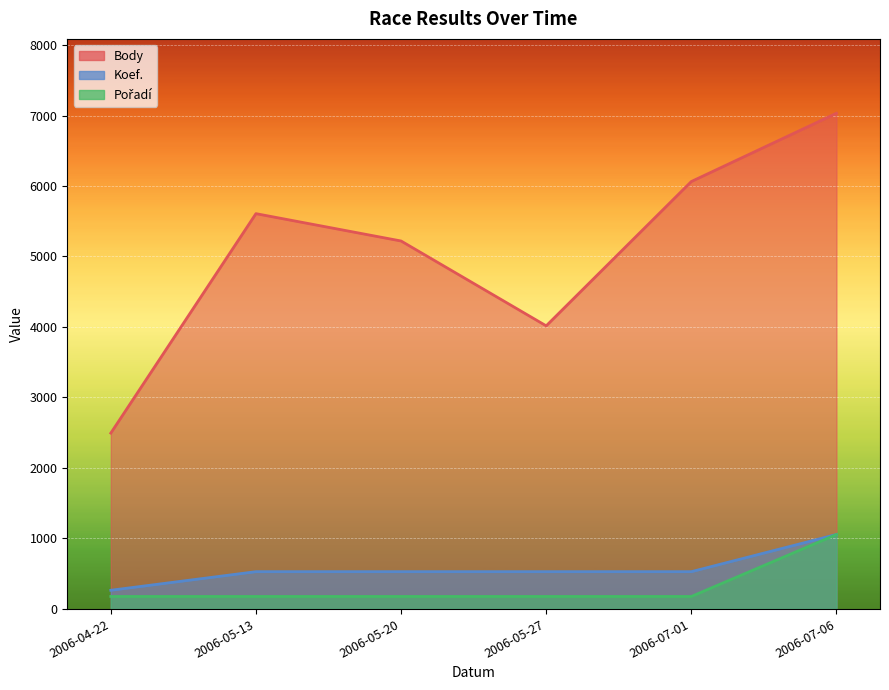

Is it true that Pořadí equals 440.7 at 2006-07-06?

False